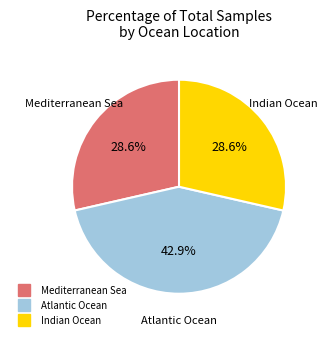

Is there any slice that represents more than half of the pie?

No